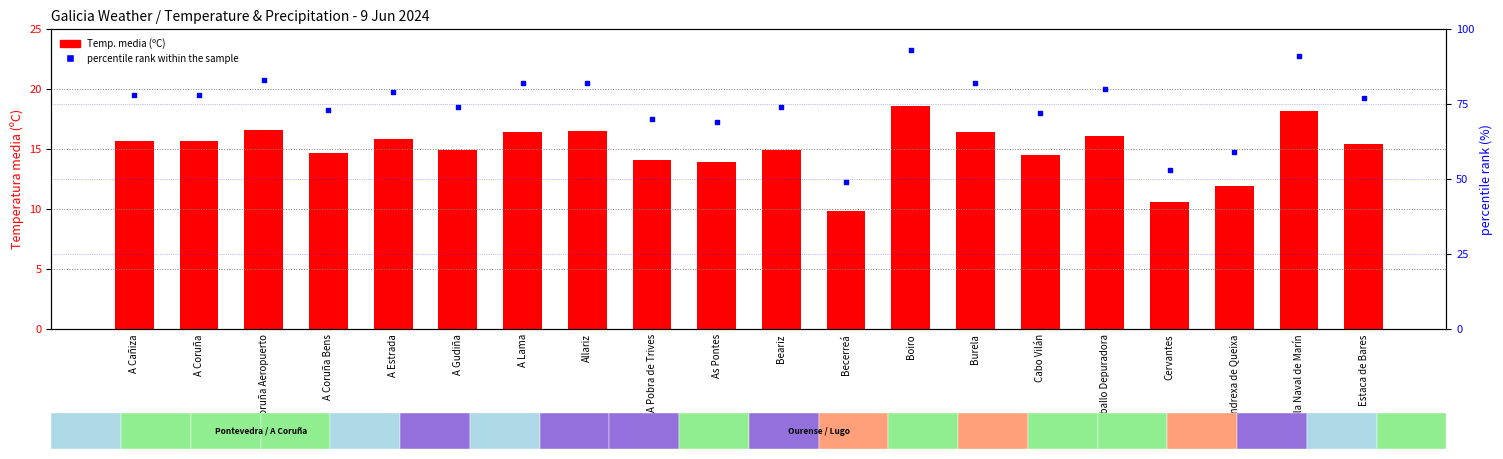

At which category is the sum across all series the highest?

Boiro